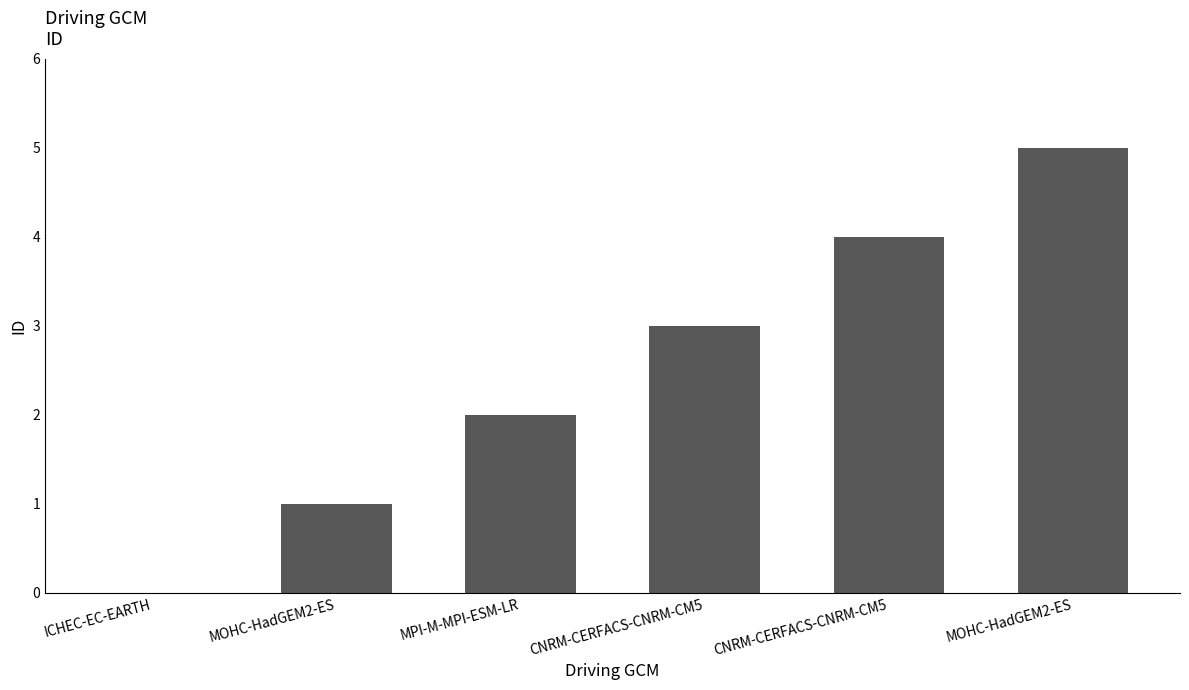

What is the change in value from ICHEC-EC-EARTH to CNRM-CERFACS-CNRM-CM5?

+3